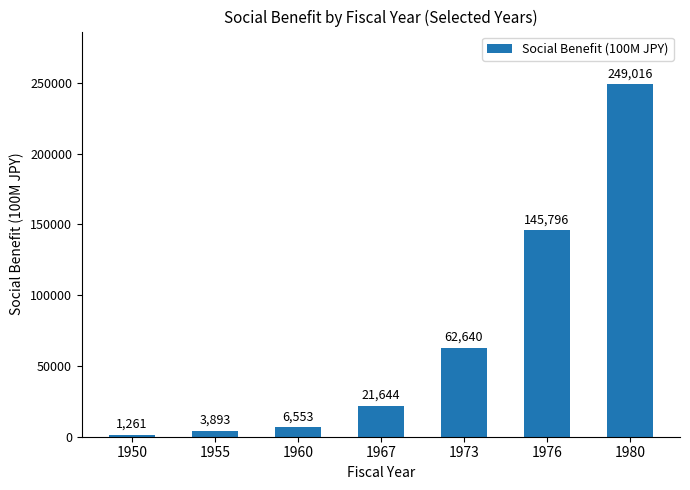

Is it true that the value at 1976 is 145796?

True